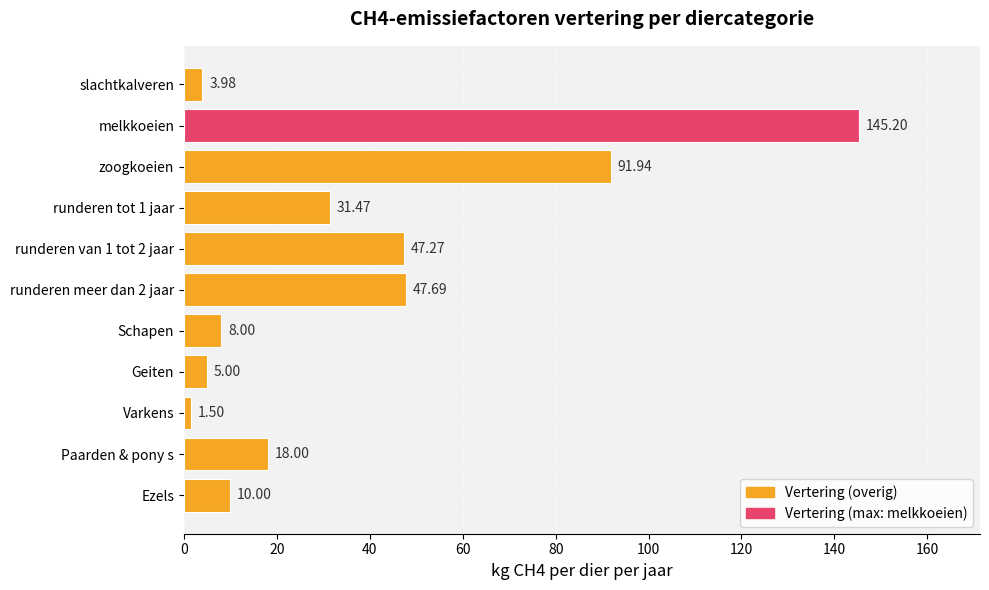

Are the bars grouped side by side (vs. stacked)?

No